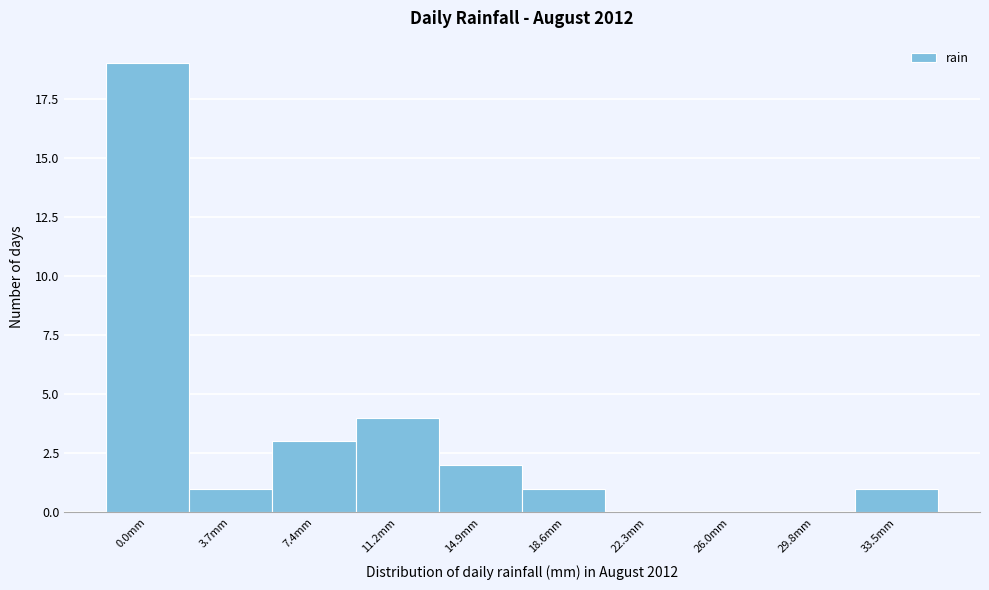

Reading right to left, what are all the values shown in this chart?

33.5mm=1	29.8mm=0	26.0mm=0	22.3mm=0	18.6mm=1	14.9mm=2	11.2mm=4	7.4mm=3	3.7mm=1	0.0mm=19